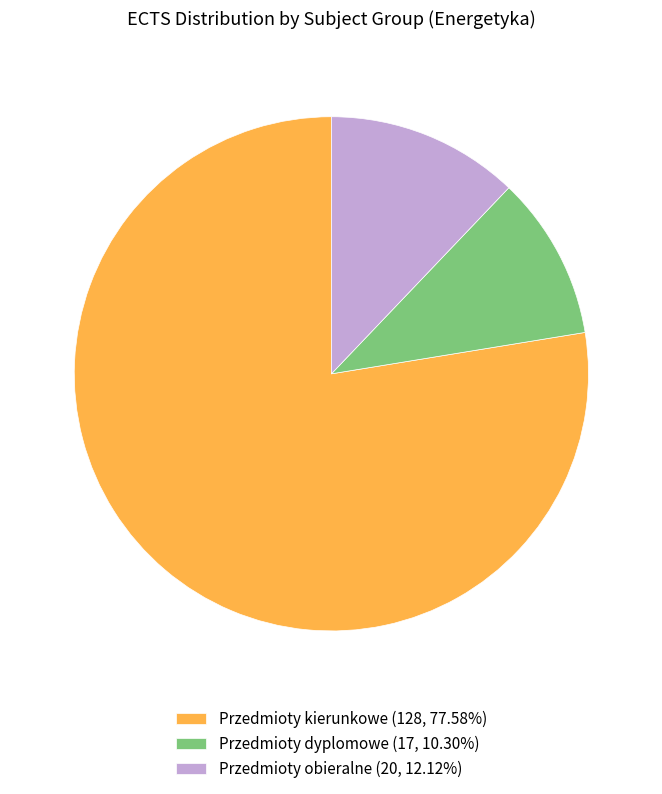

Does Przedmioty obieralne (20, 12.12%) account for over 50% of the chart?

No